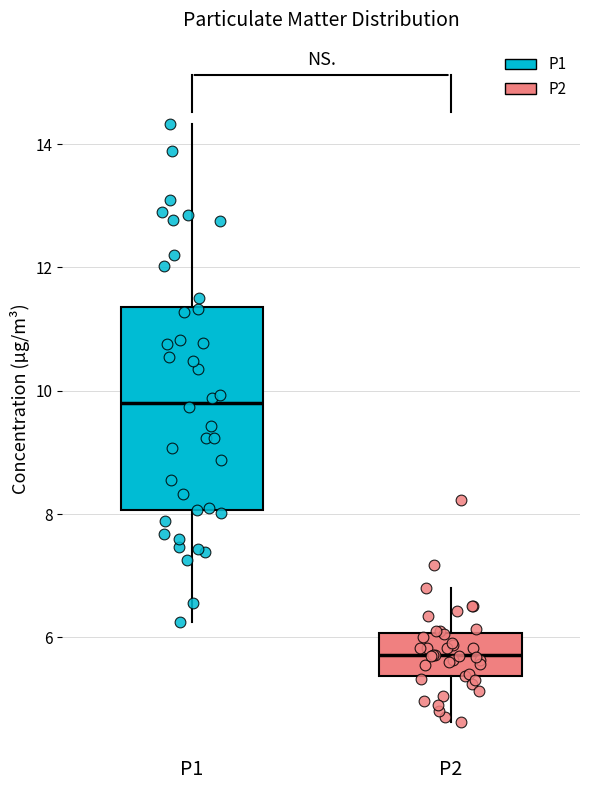

Where is the upper edge of the box for P2 on the y-axis? The values are not printed on the chart, so give them approximately, as read against the axis.

6.0